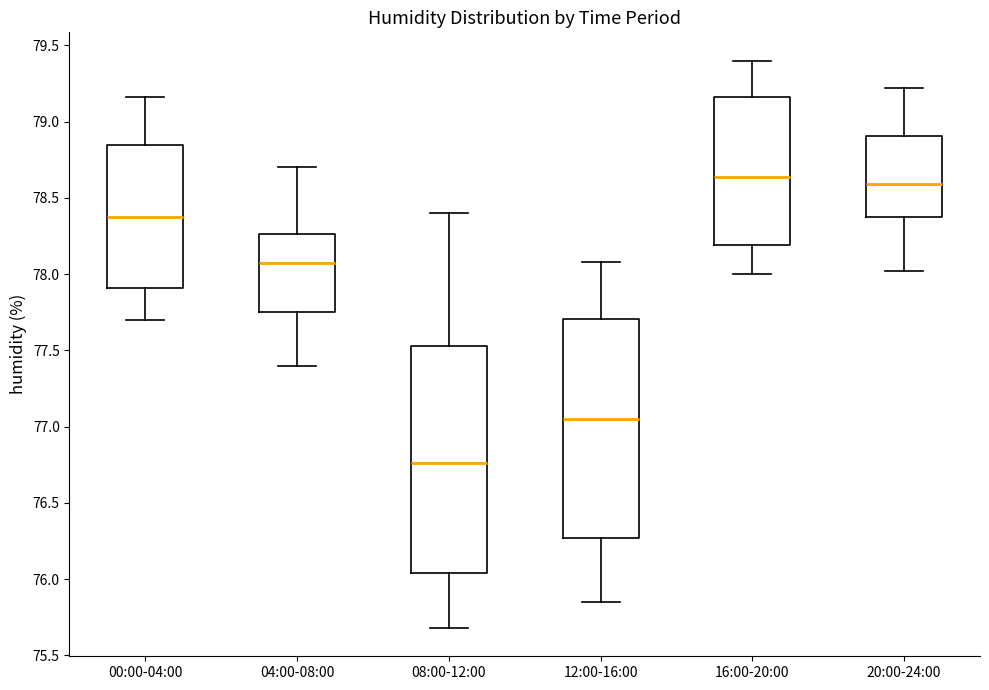

Where does the median line of the box for 20:00-24:00 sit on the y-axis? The values are not printed on the chart, so give them approximately, as read against the axis.

78.60